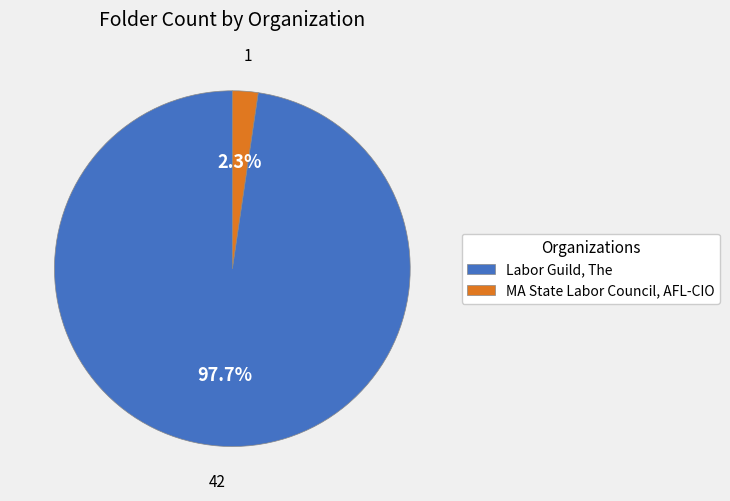

The MA State Labor Council, AFL-CIO slice represents 2% of the pie. True or false?

True